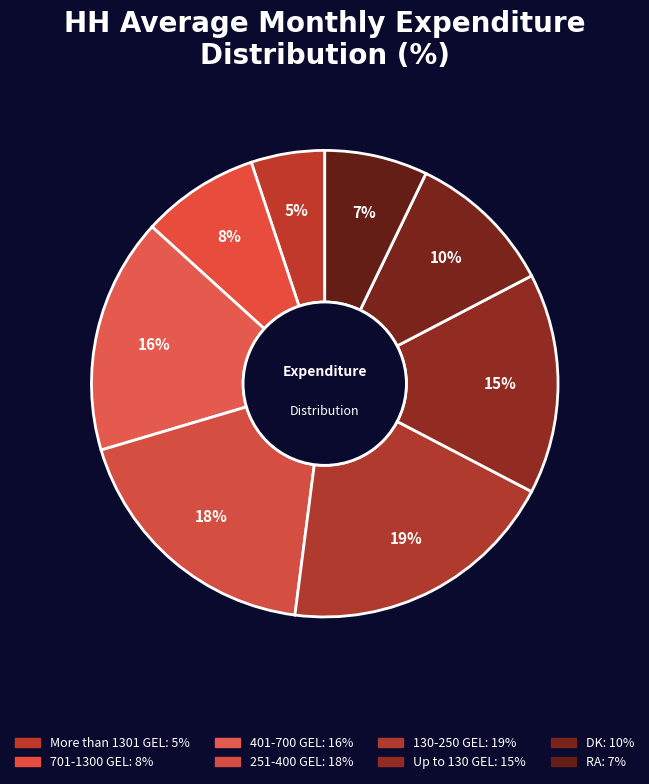

Count the number of slices in the pie.

8